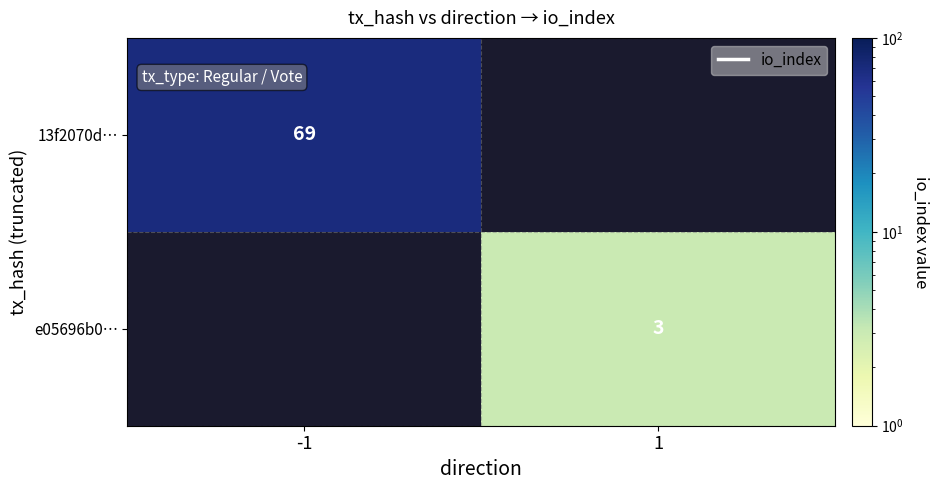

How many series are shown in this chart?

2